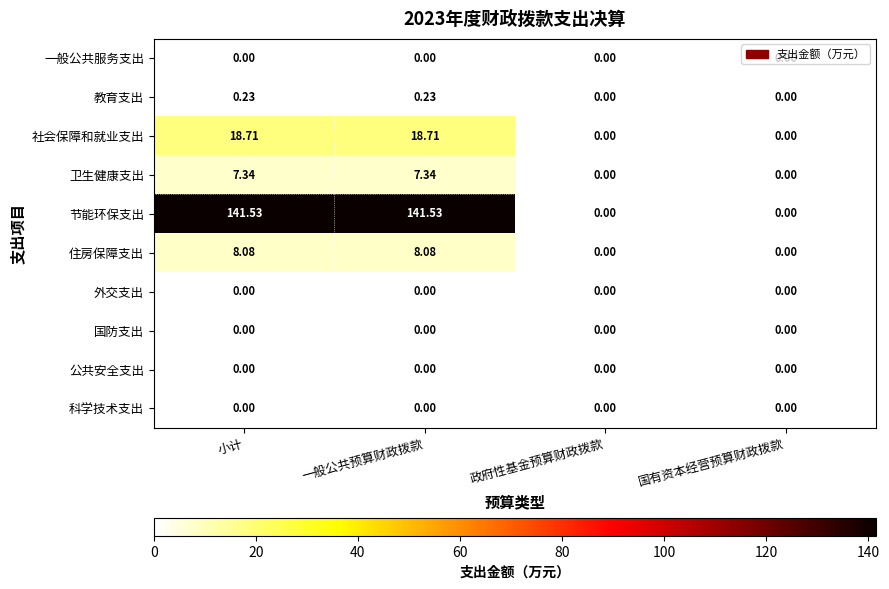

Between 一般公共预算财政拨款 and 国有资本经营预算财政拨款, which series saw the biggest shift?

节能环保支出